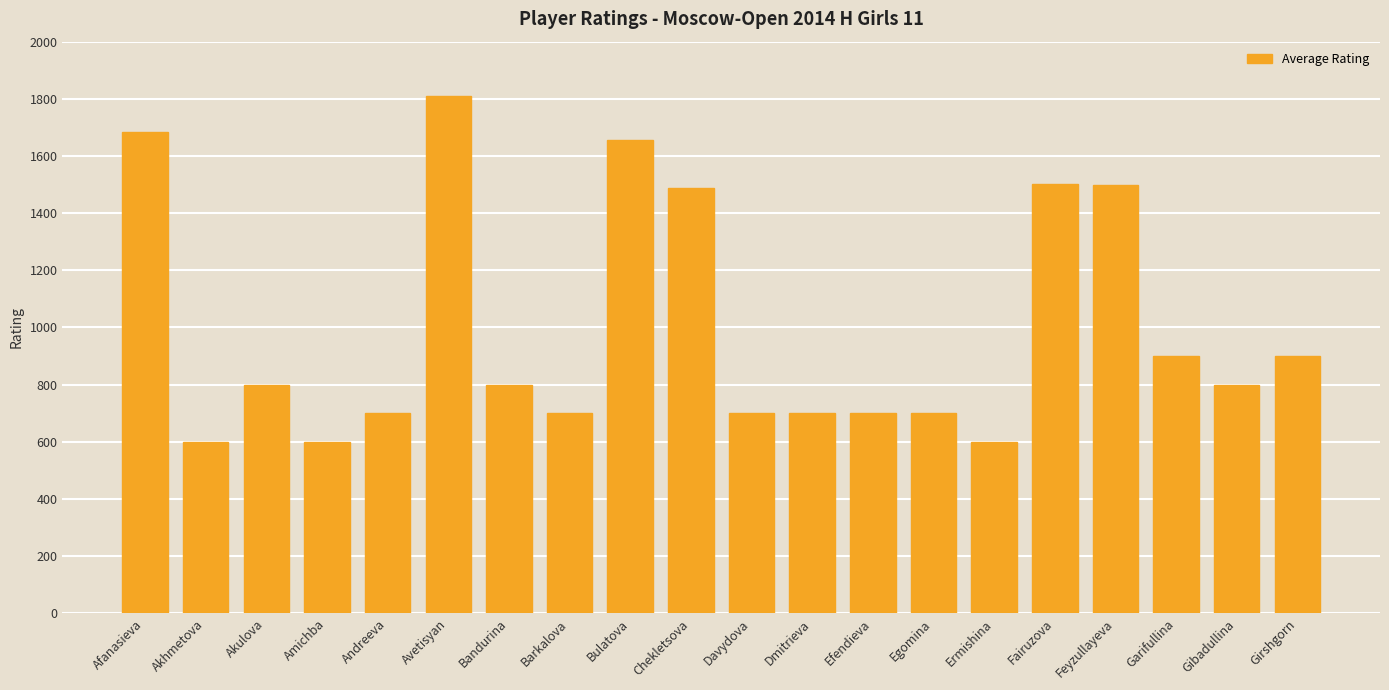

What is the difference between the values at Andreeva and Avetisyan?

1109